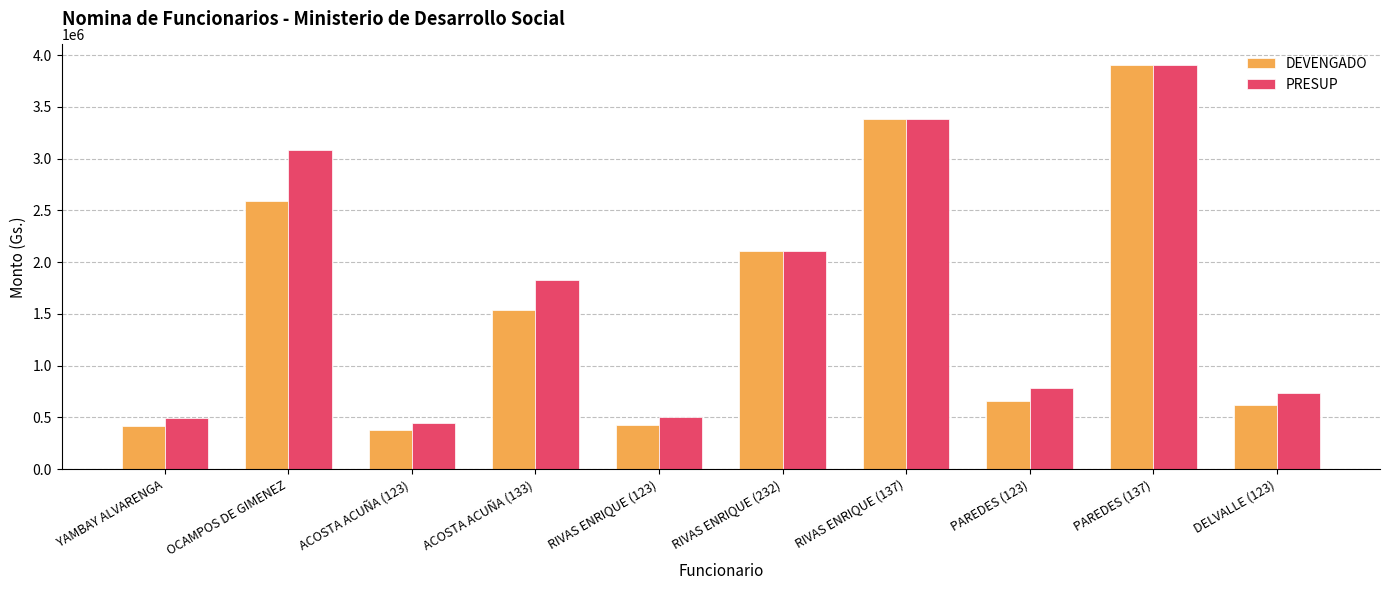

At which category does the chart reach its peak across all series?

PAREDES (137)